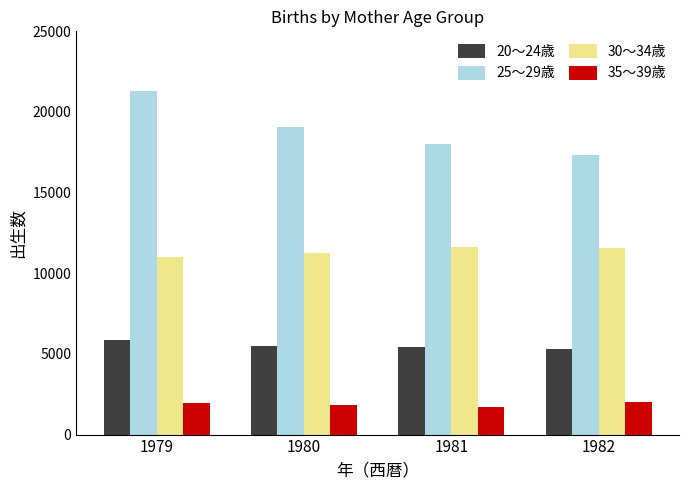

Read the 20～24歳 value at 1979, to the nearest 10.

5860